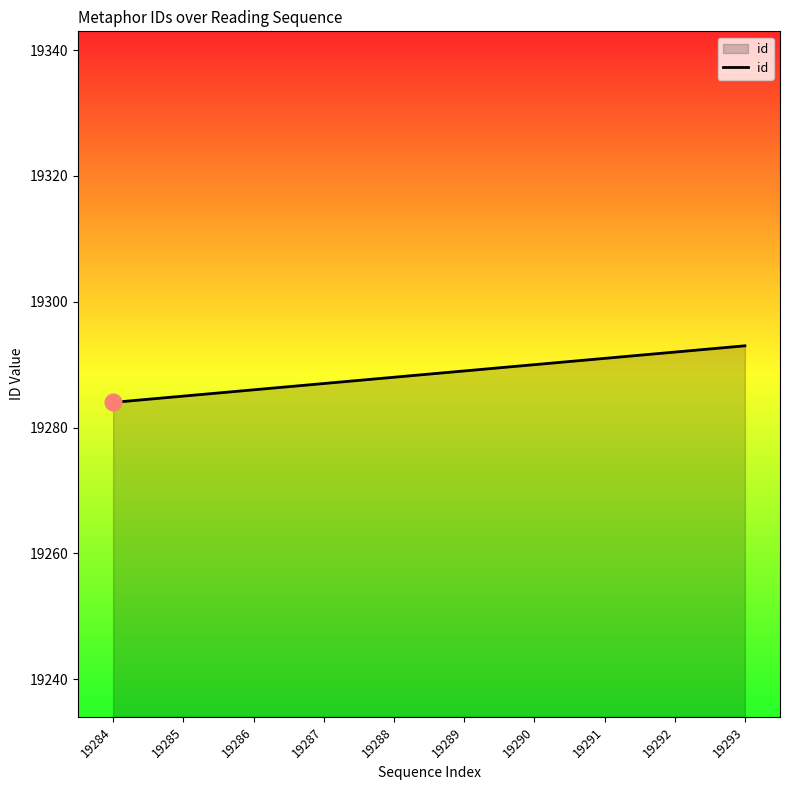

How many series are shown in this chart?

1